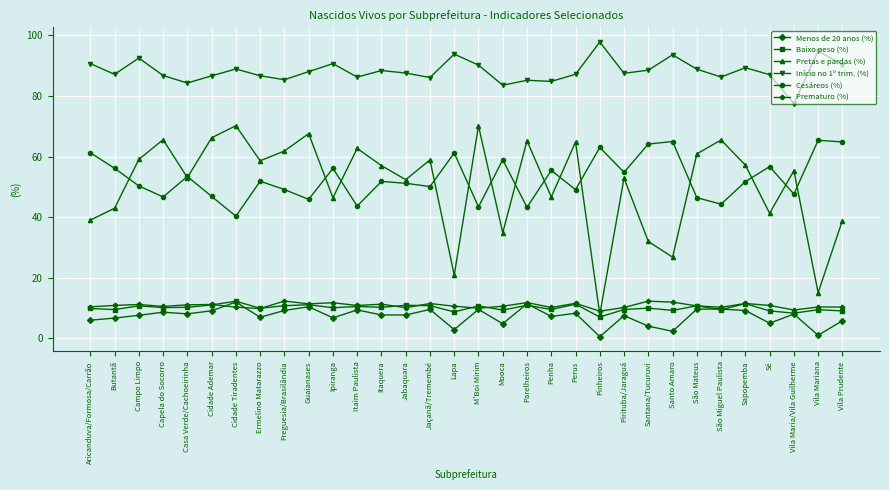

What are all the series names shown in the legend?

Menos de 20 anos (%), Baixo peso (%), Pretas e pardas (%), Início no 1º trim. (%), Cesáreos (%), Prematuro (%)